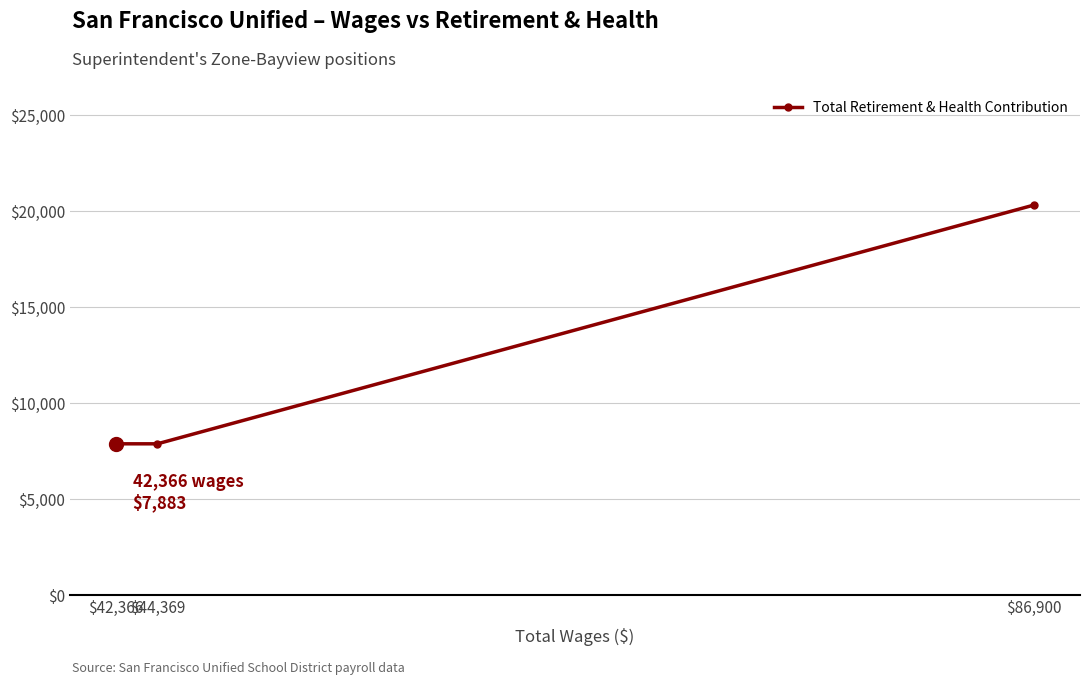

What is the average value?

12033